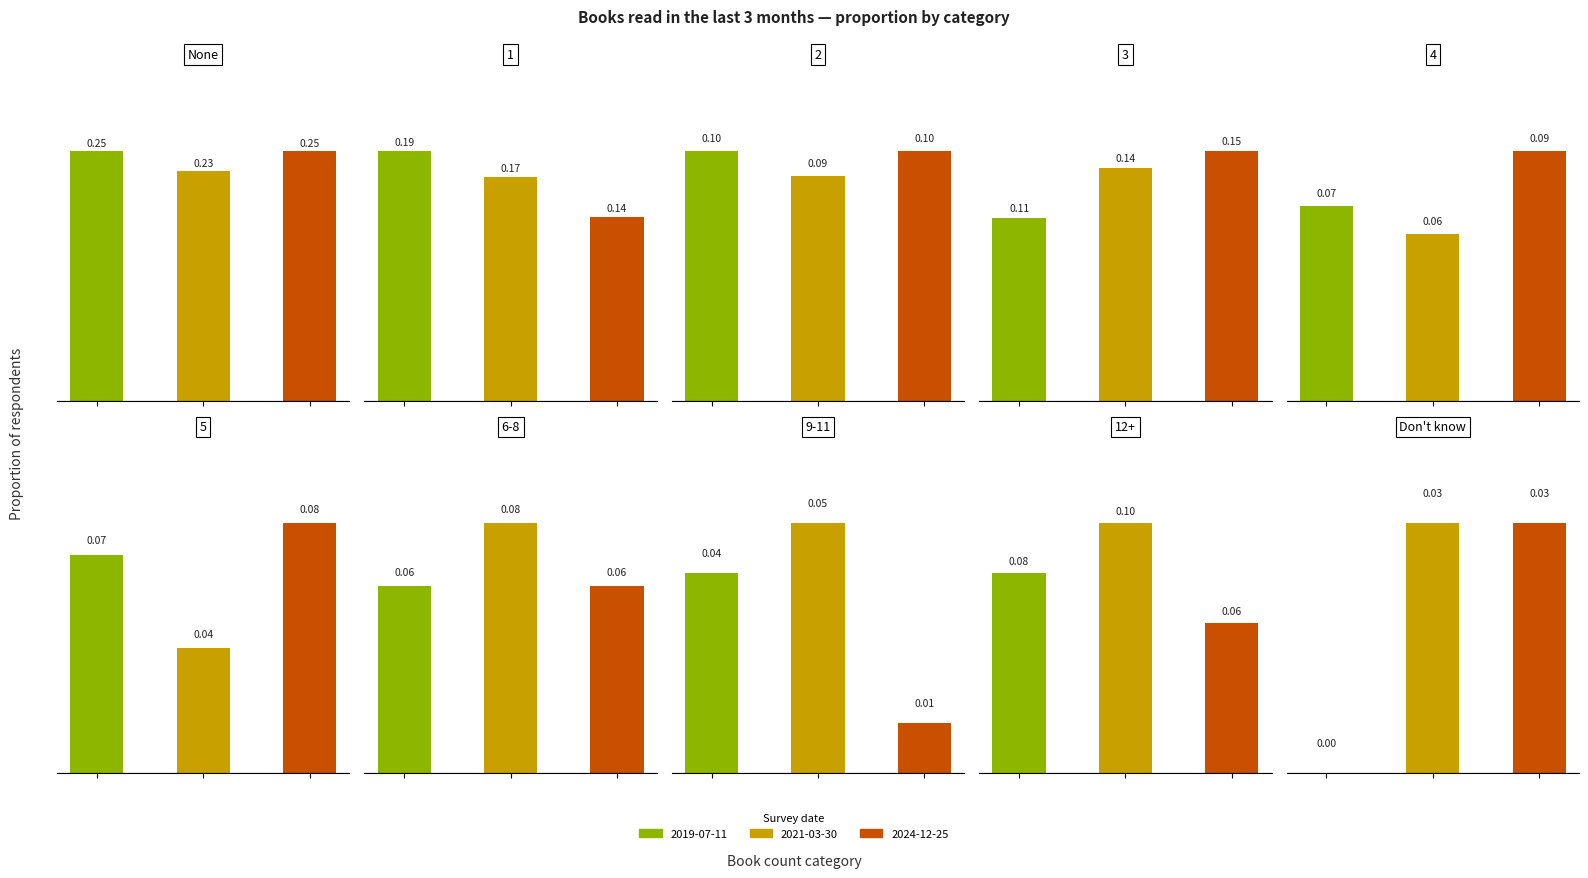

At which label is 2024-12-25 closest to 0?

9-11